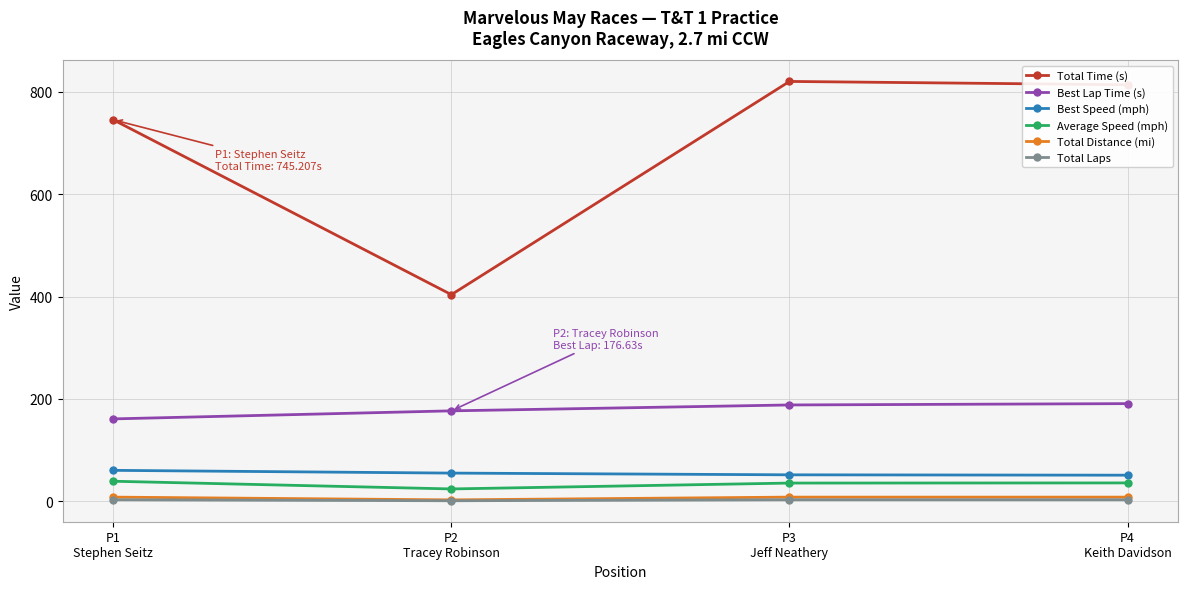

What is the difference between the highest and lowest values at P3
Jeff Neathery?

817.1